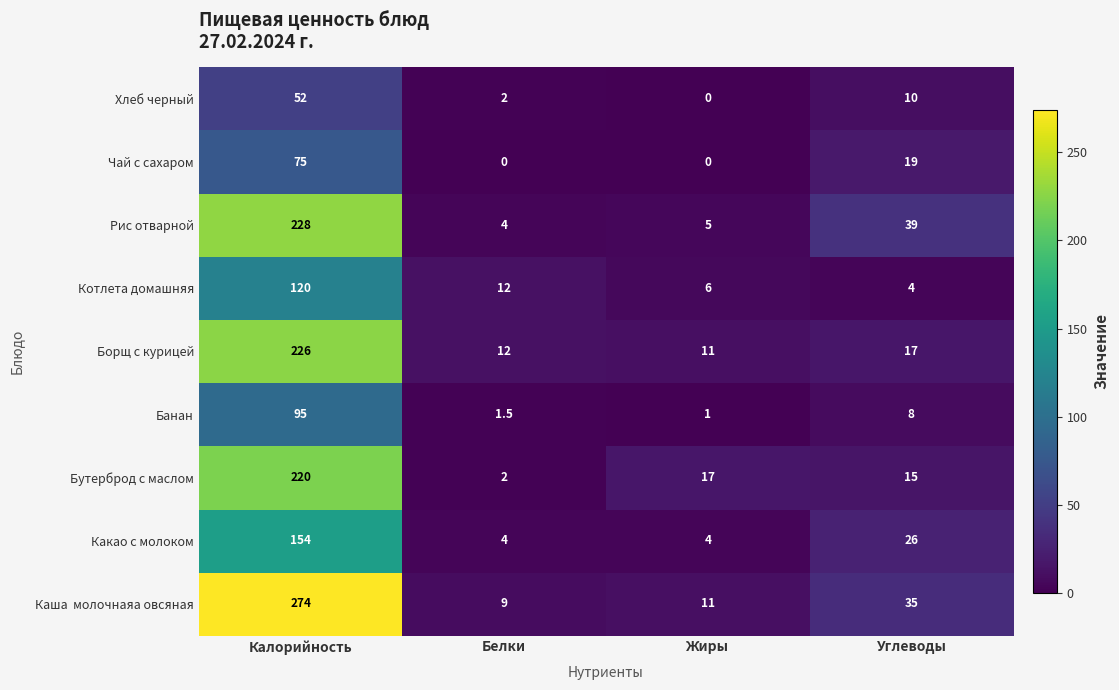

Between Жиры and Углеводы, which series saw the biggest shift?

Рис отварной